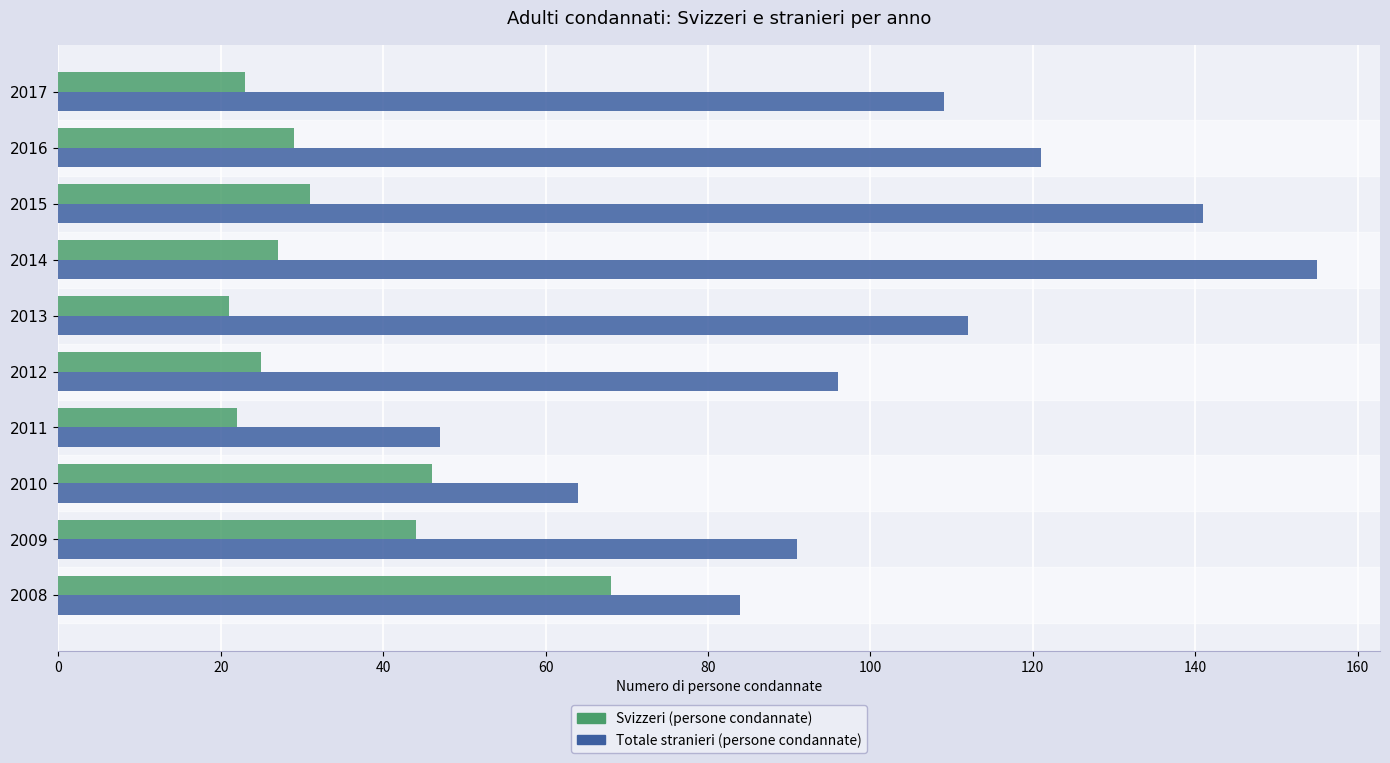

At which category is the sum across all series the highest?

2014